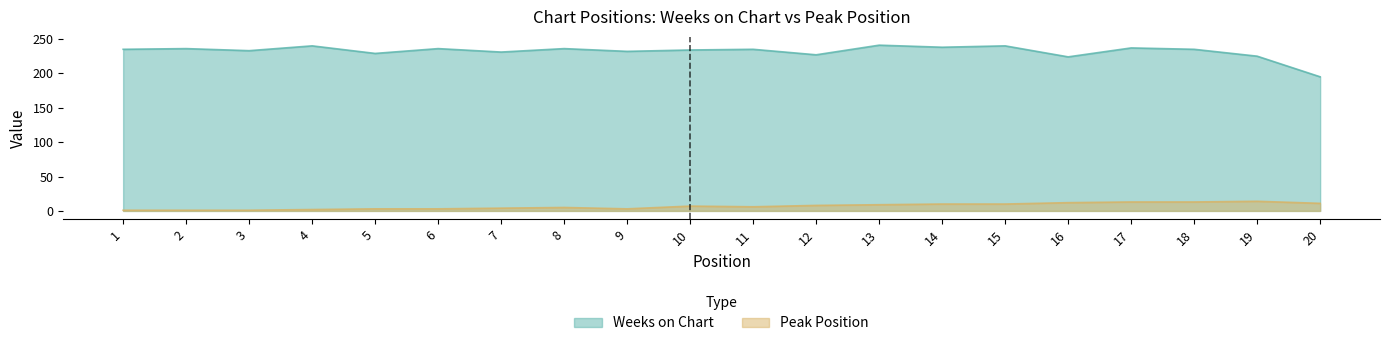

The Weeks on Chart series shows 348 at 7. True or false?

False